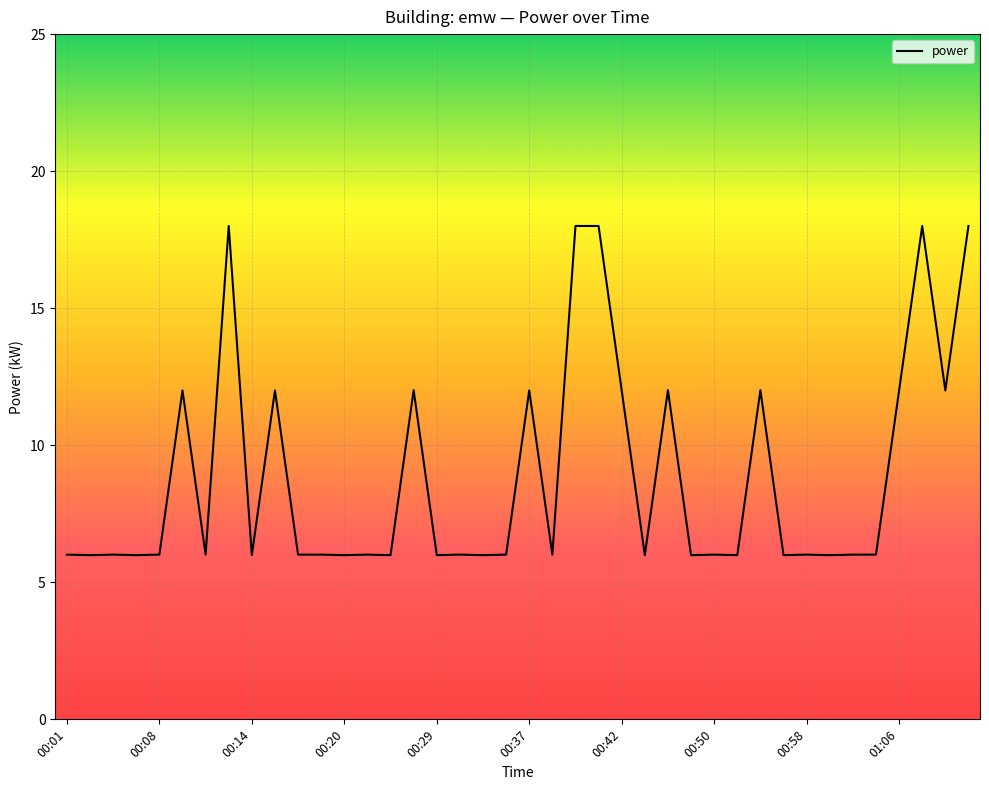

True or false: the data has more than 2 interior local peaks.

True